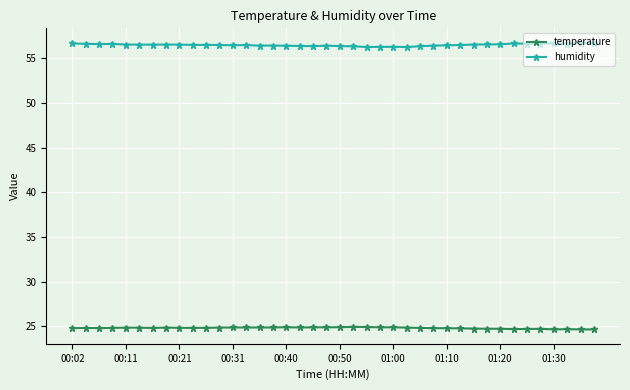

What is the difference between the maximum and second lowest values in the temperature series?

0.3